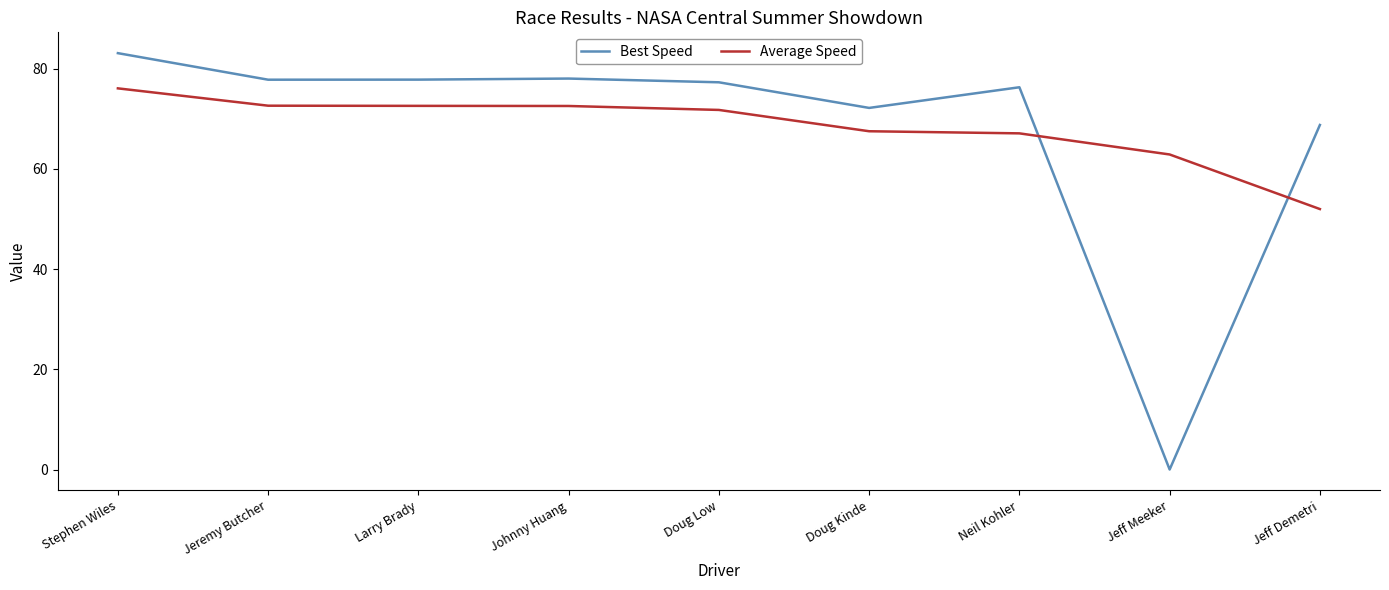

What position from the right is Stephen Wiles?

9